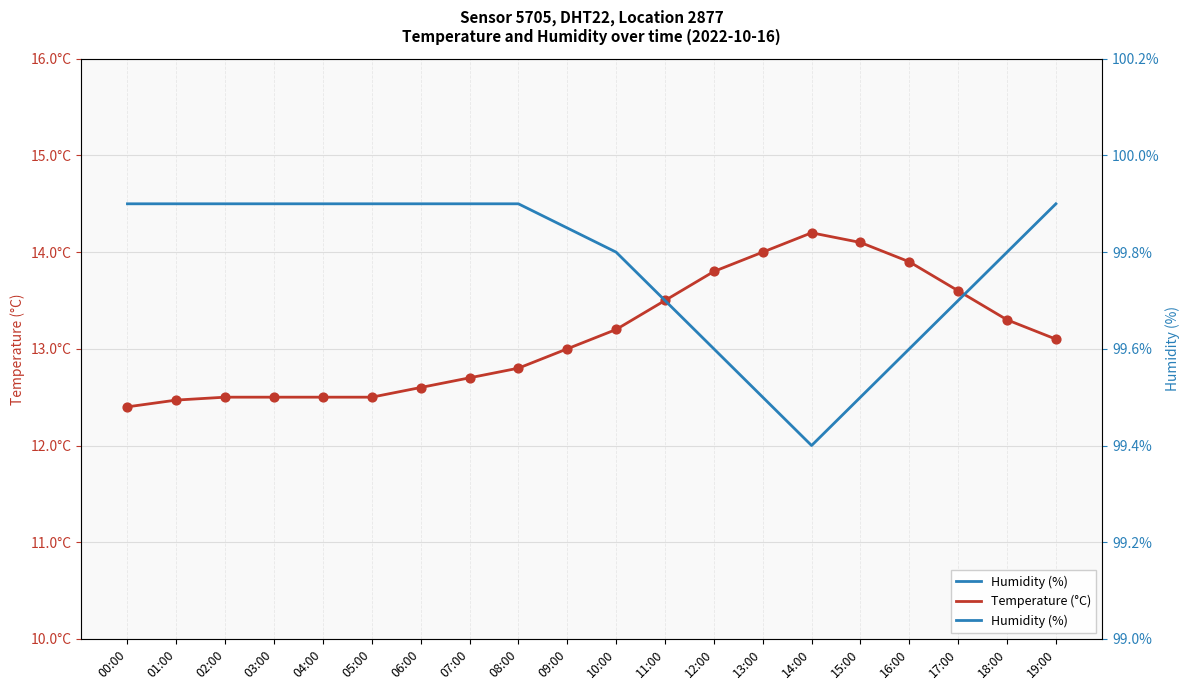

What are all the series names shown in the legend?

Humidity (%), Temperature (°C)